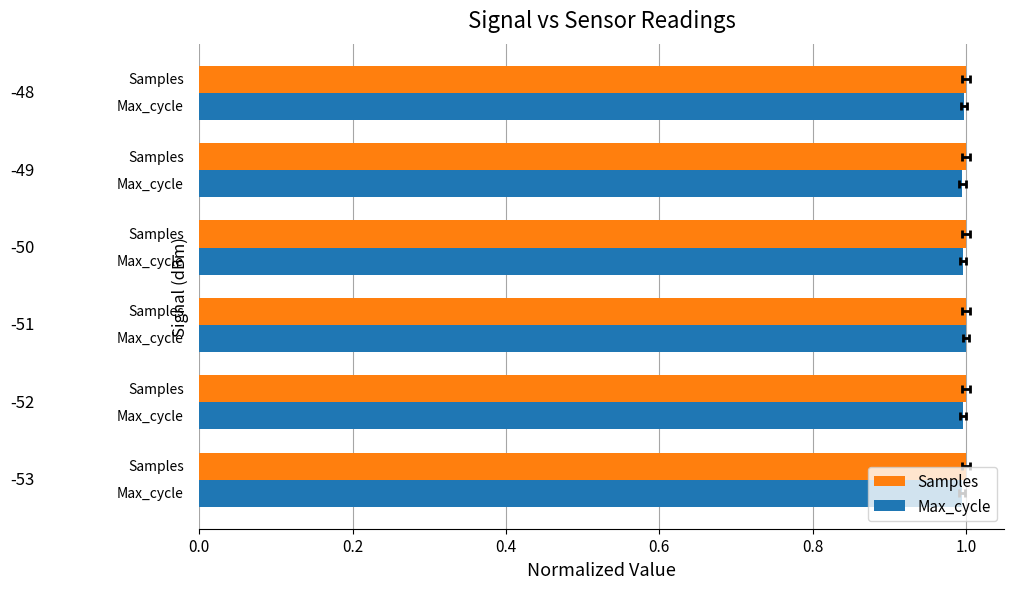

Reading right to left, what are all the values shown in this chart?

Samples: 1.0=1.0	0.8=1.0	0.6=1.0	0.4=1.0	0.2=1.0	0.0=1.0
Max_cycle: 1.0=1.0	0.8=1.0	0.6=1.0	0.4=1.0	0.2=1.0	0.0=1.0